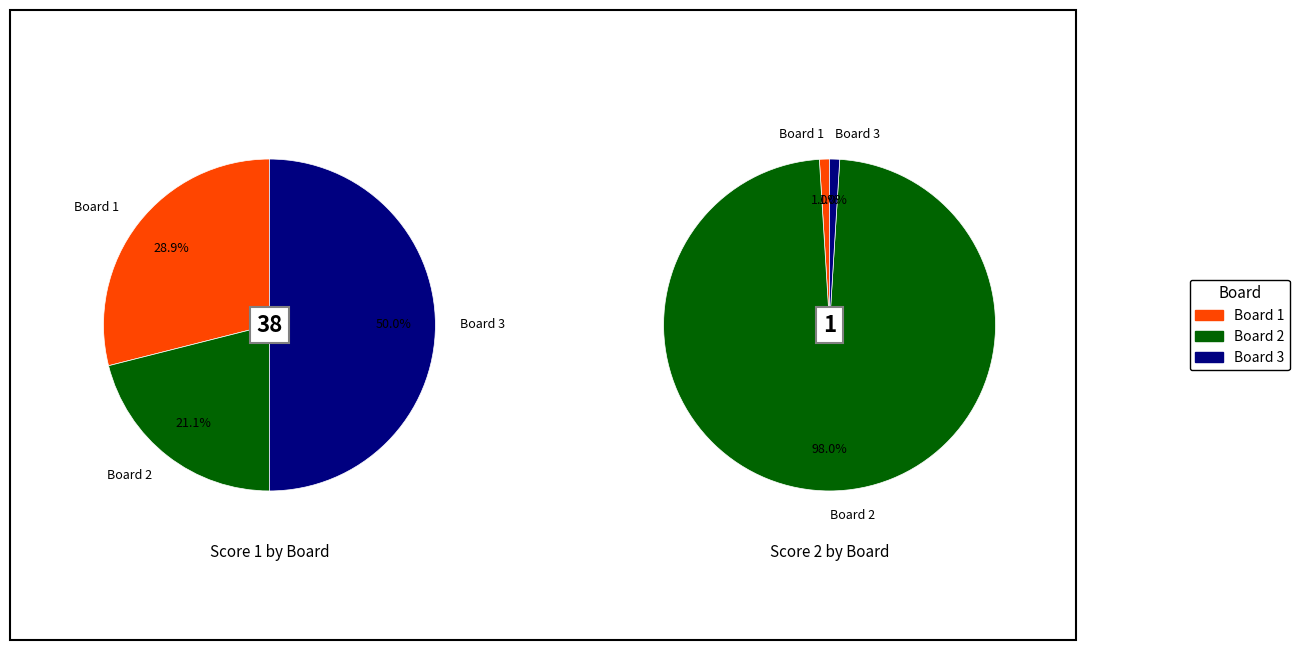

To the nearest percent, what percentage of the pie is Board 1?

29%